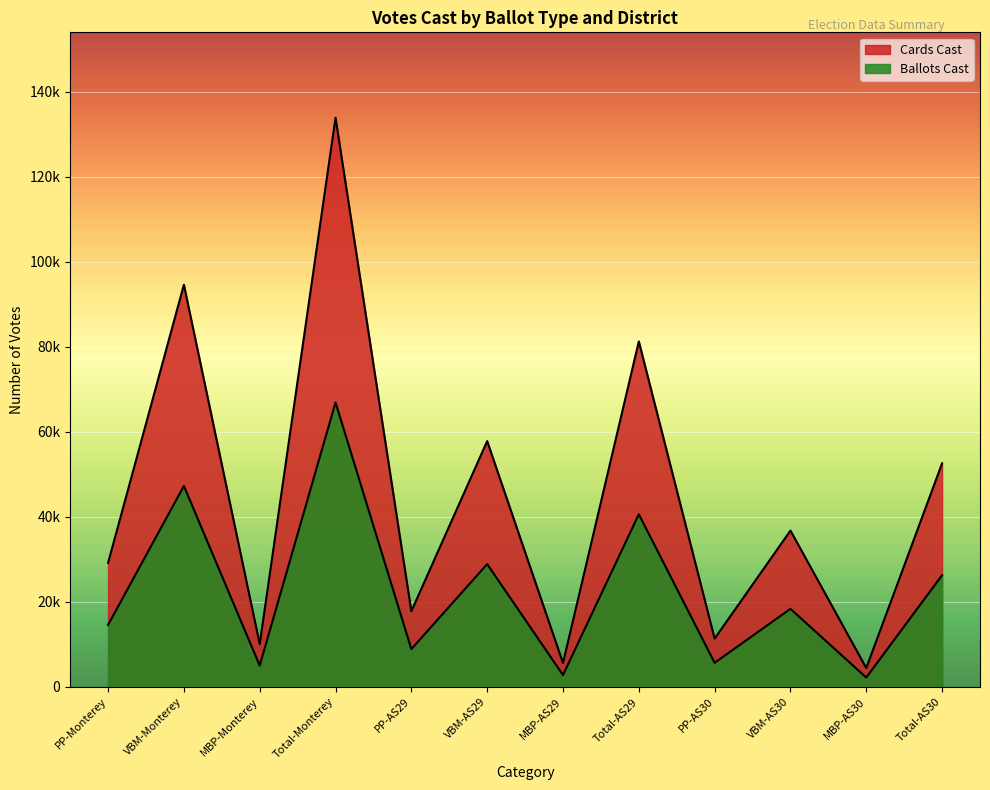

Read the Cards Cast value at PP-AS30, to the nearest 50.

11400